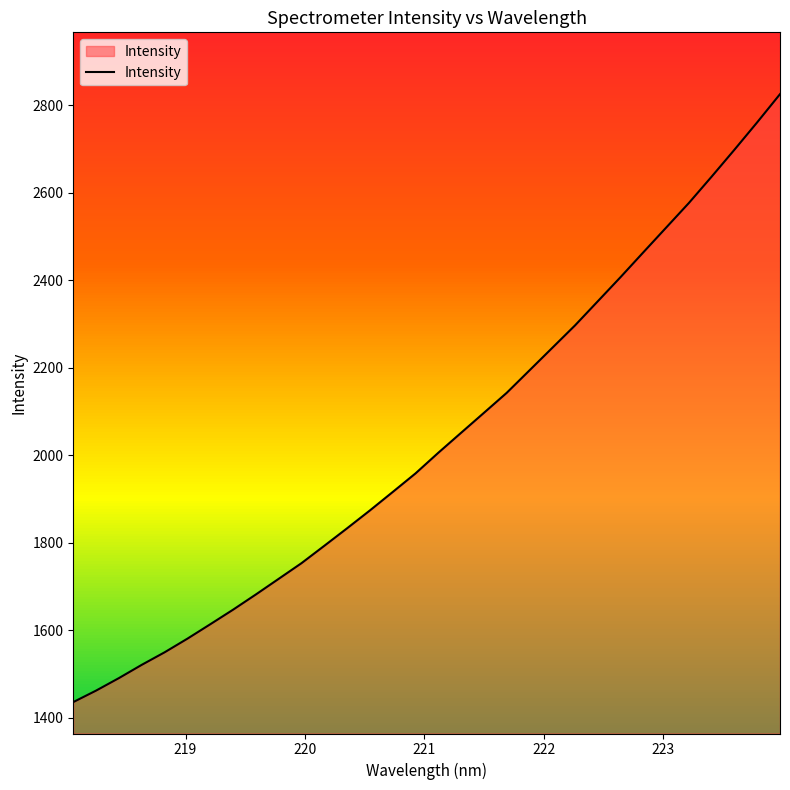

What is the minimum value shown in the chart?

1436.4